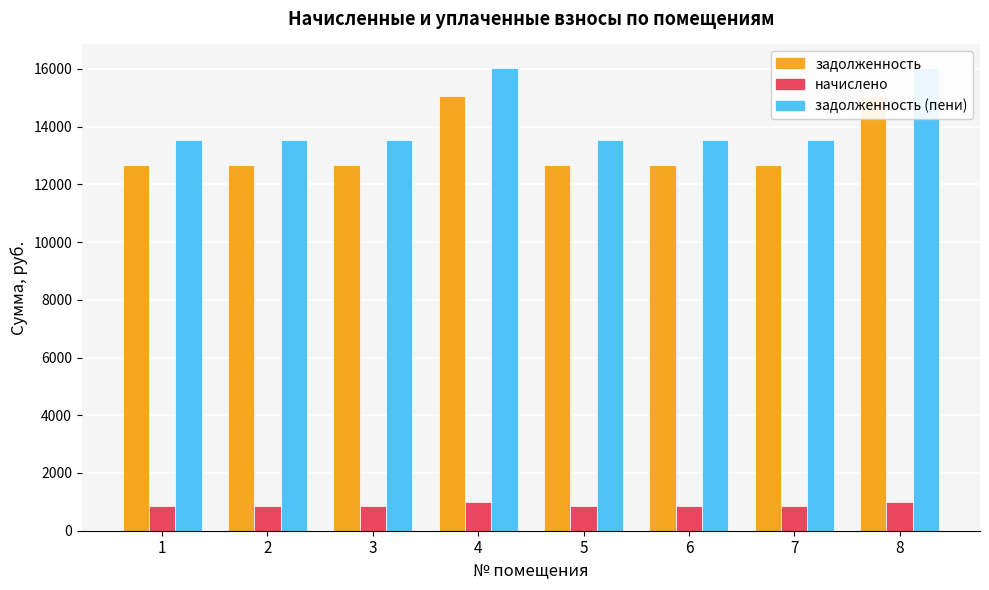

How many groups of bars are there?

8